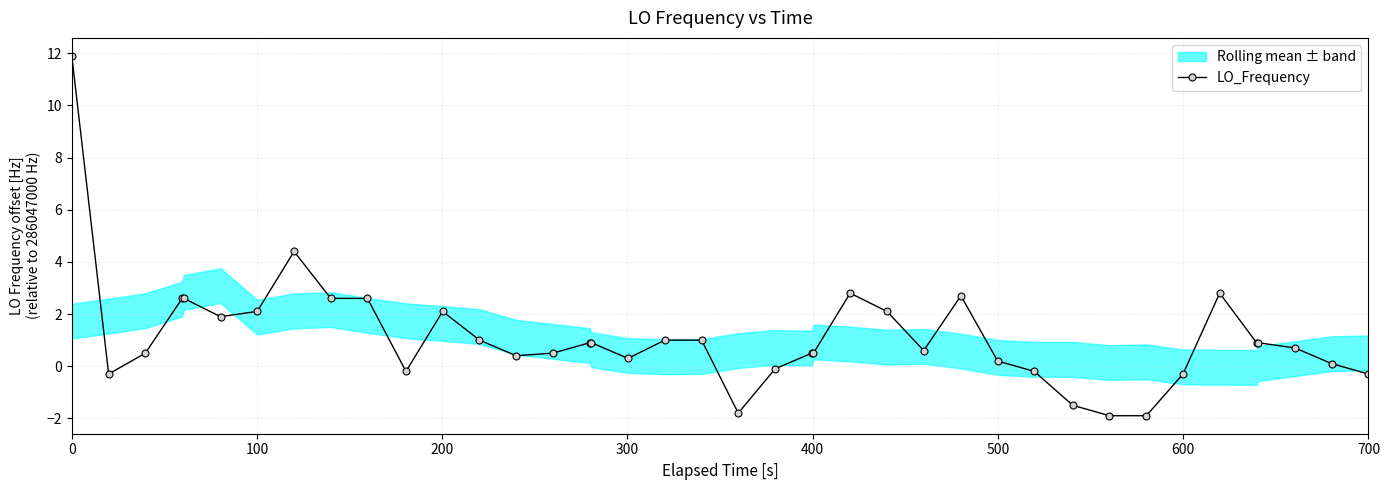

Is it true that LO_Frequency equals 11.9 at 0?

True